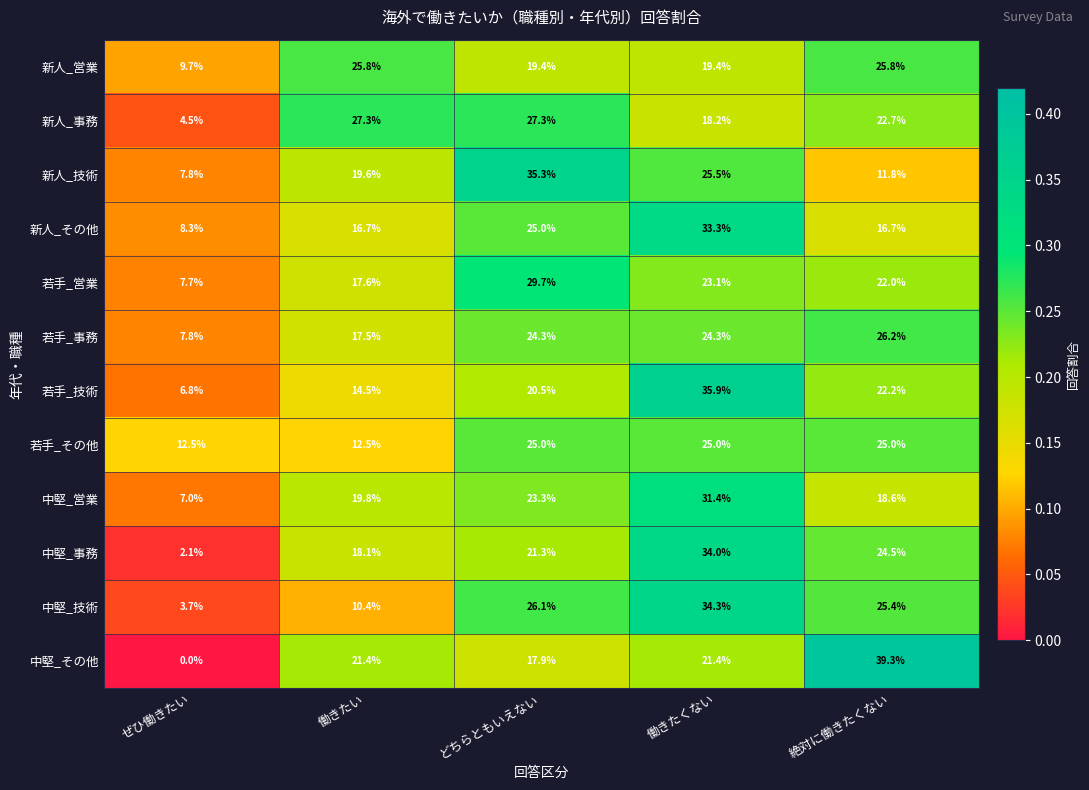

Where does the 若手_技術 series first go above 20?

どちらともいえない